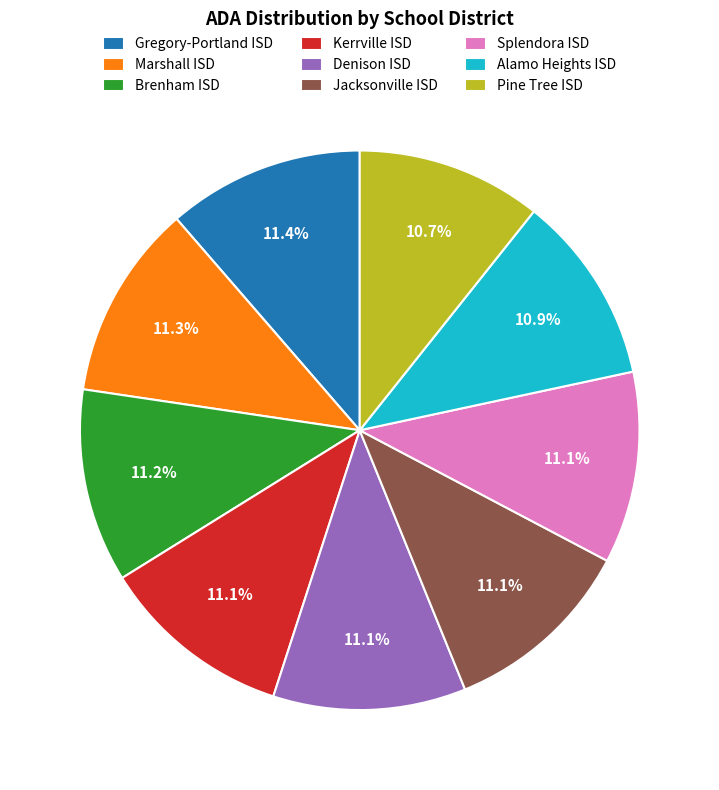

Does any single category account for the majority?

No